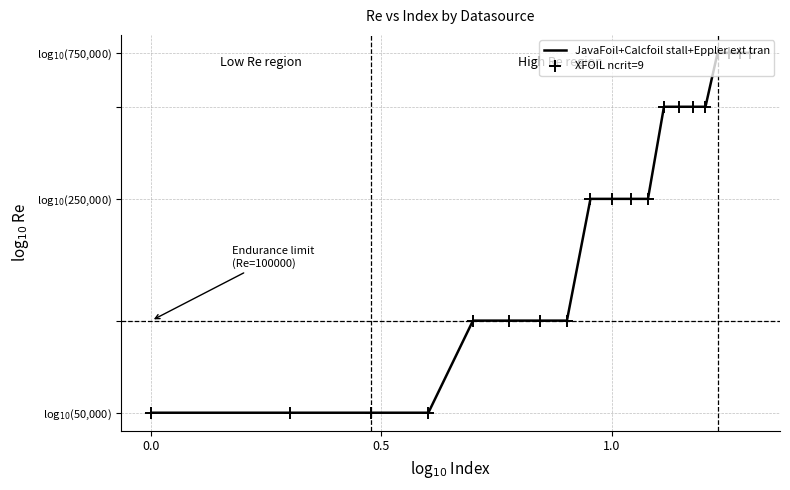

Is this an area chart (filled region under the line)?

No